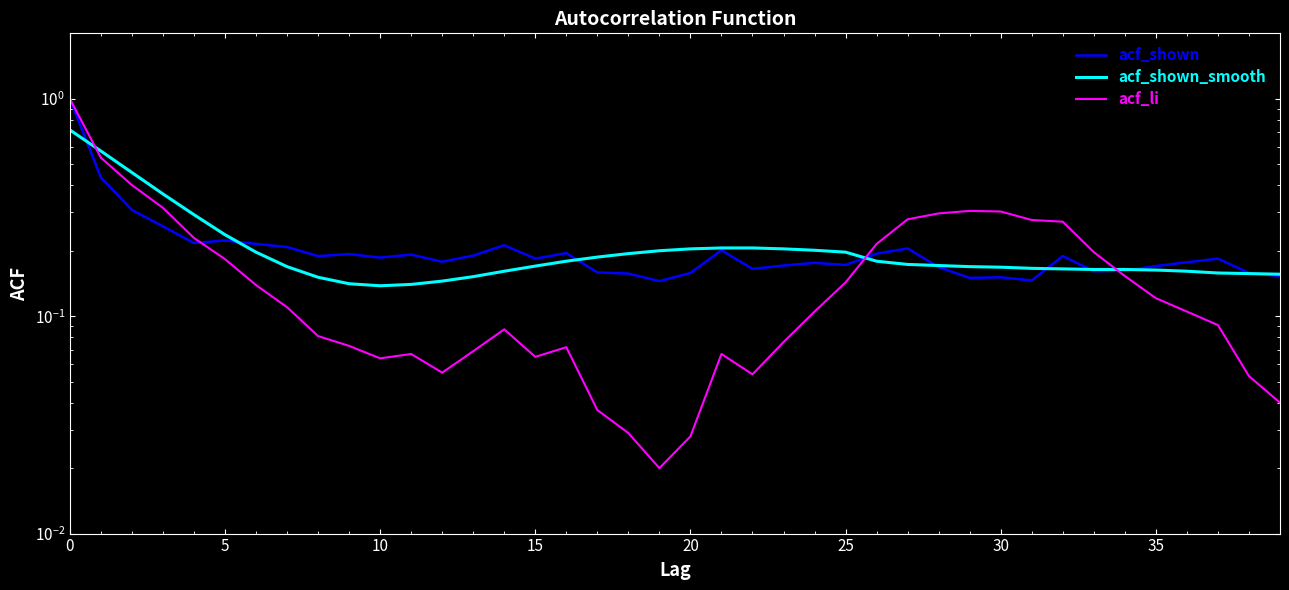

Rank the series at 30 from lowest to highest value.

acf_li, acf_shown_smooth, acf_shown